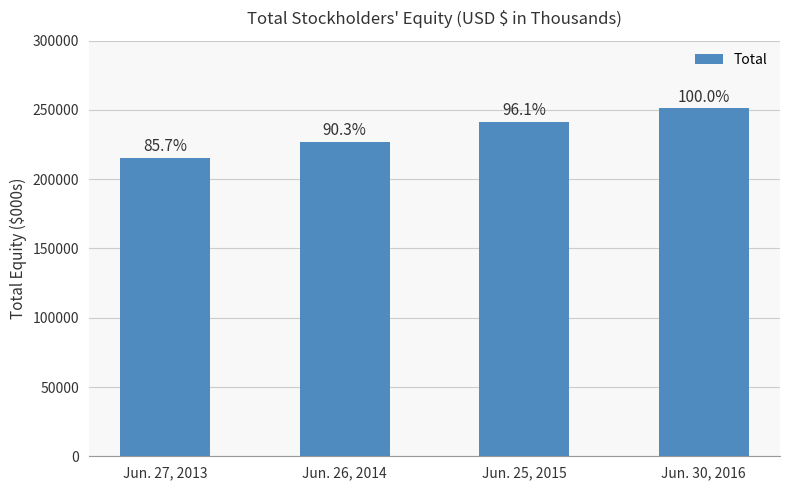

What is the change in value from Jun. 26, 2014 to Jun. 25, 2015?

+14451